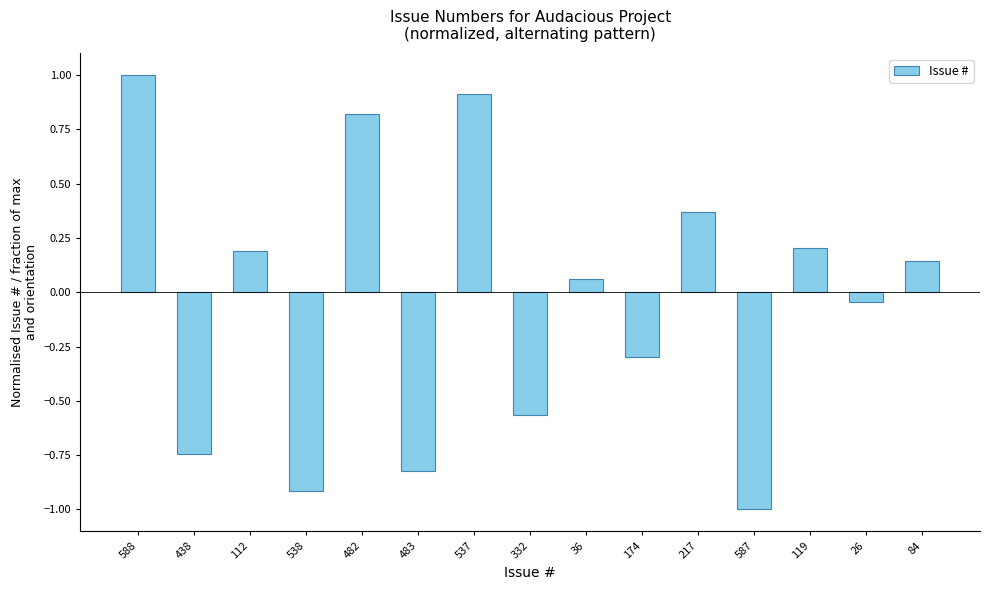

Between 26 and 588, which is larger?

588